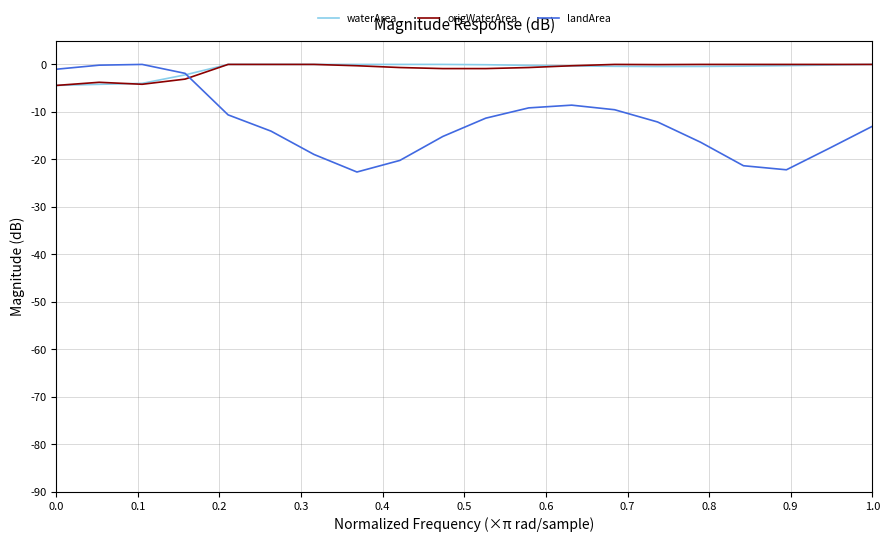

How many intersections are there between landArea and origWaterArea?

1